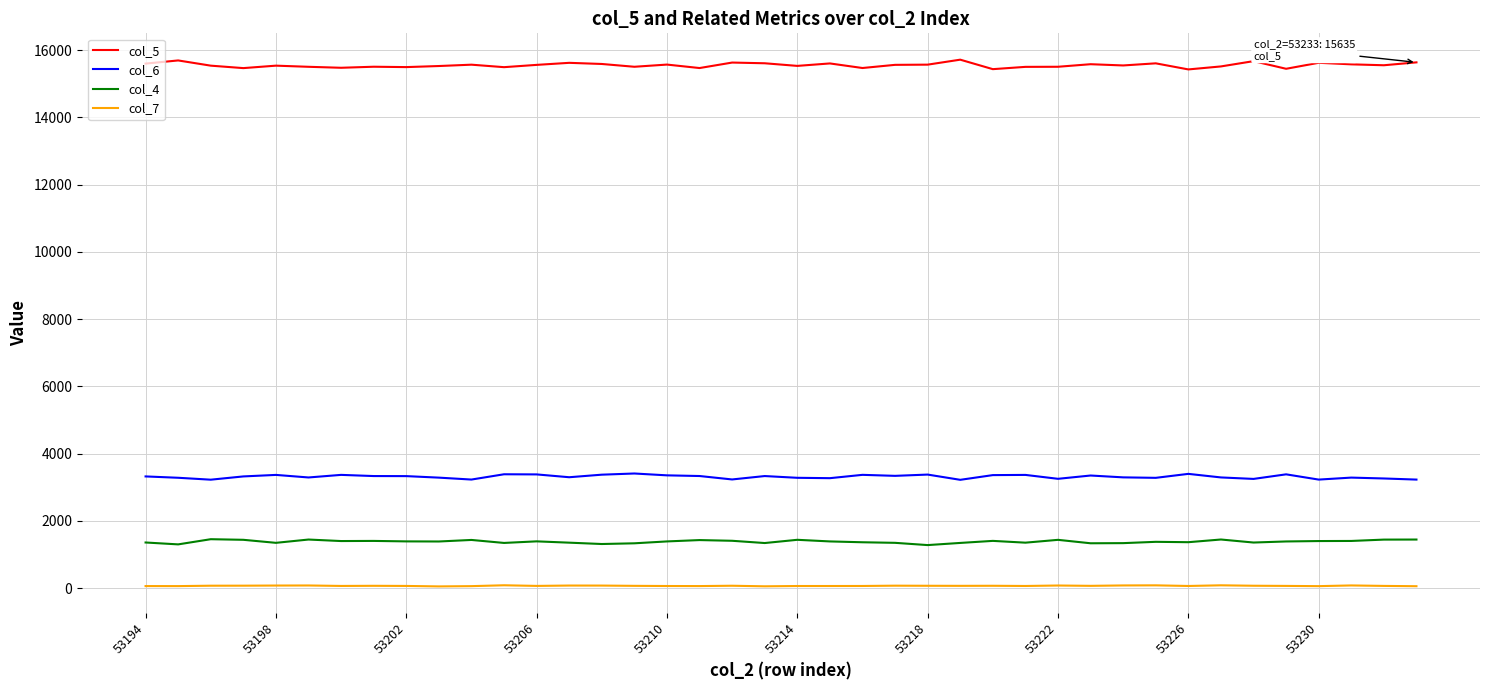

Does the chart have visible grid lines?

Yes